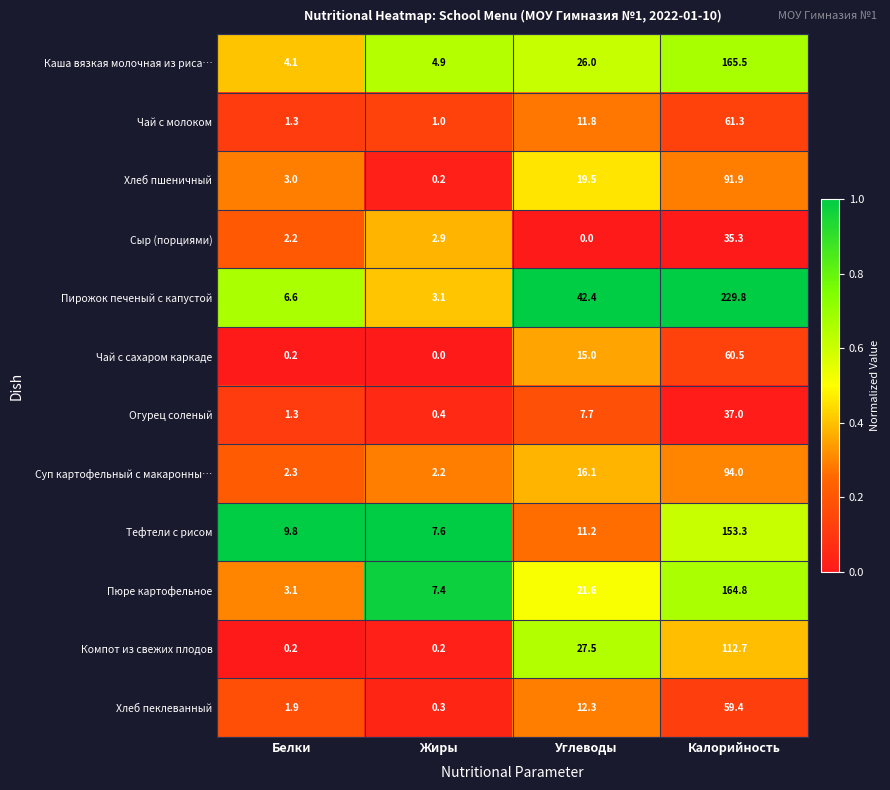

Rank the categories by Чай с сахаром каркаде value from lowest to highest.

Жиры, Белки, Углеводы, Калорийность